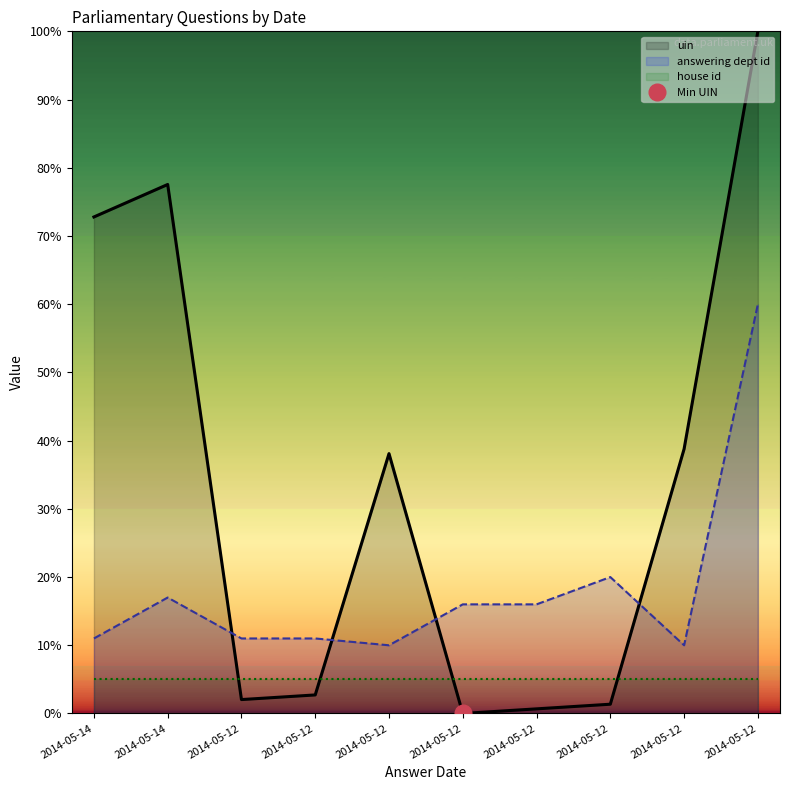

Which series has the largest total across all categories?

uin